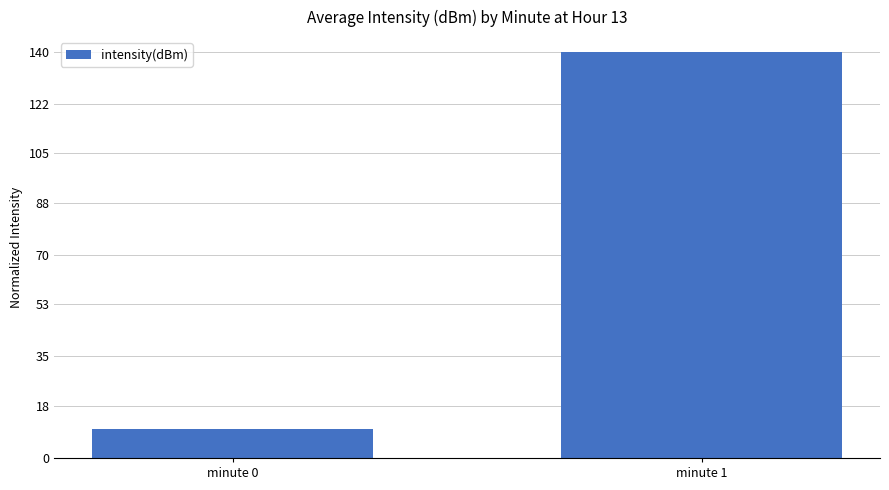

Read the value at minute 0.

10